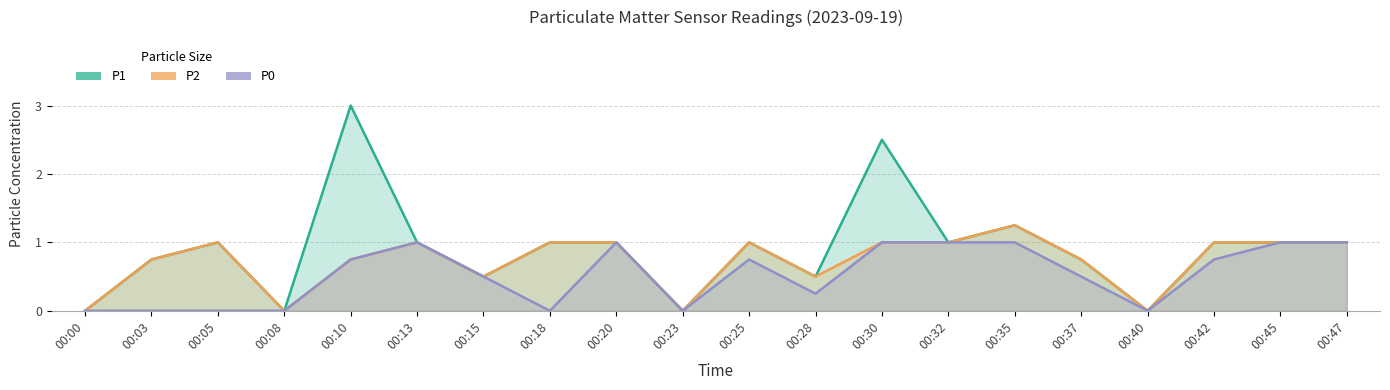

At which category is the sum across all series the highest?

00:10